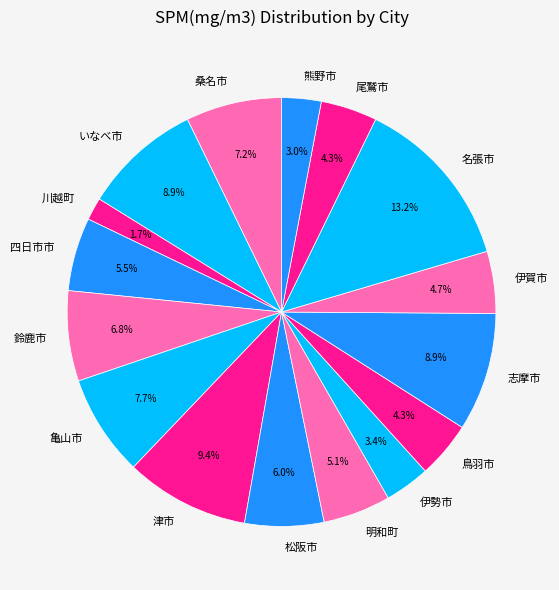

To the nearest percent, what portion does 鈴鹿市 represent?

7%